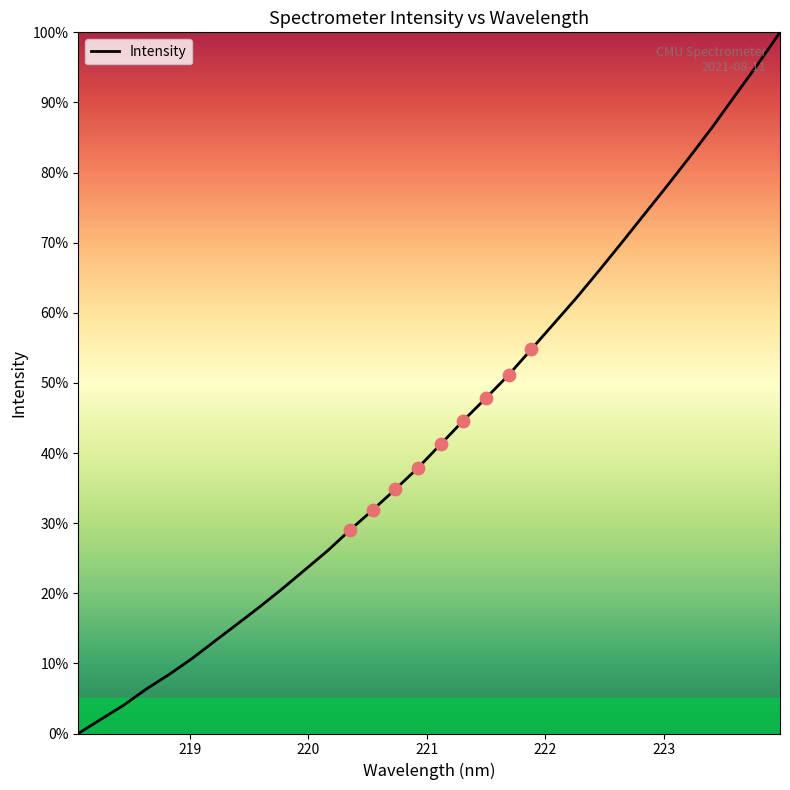

What is the difference between the maximum and minimum values?

100.0